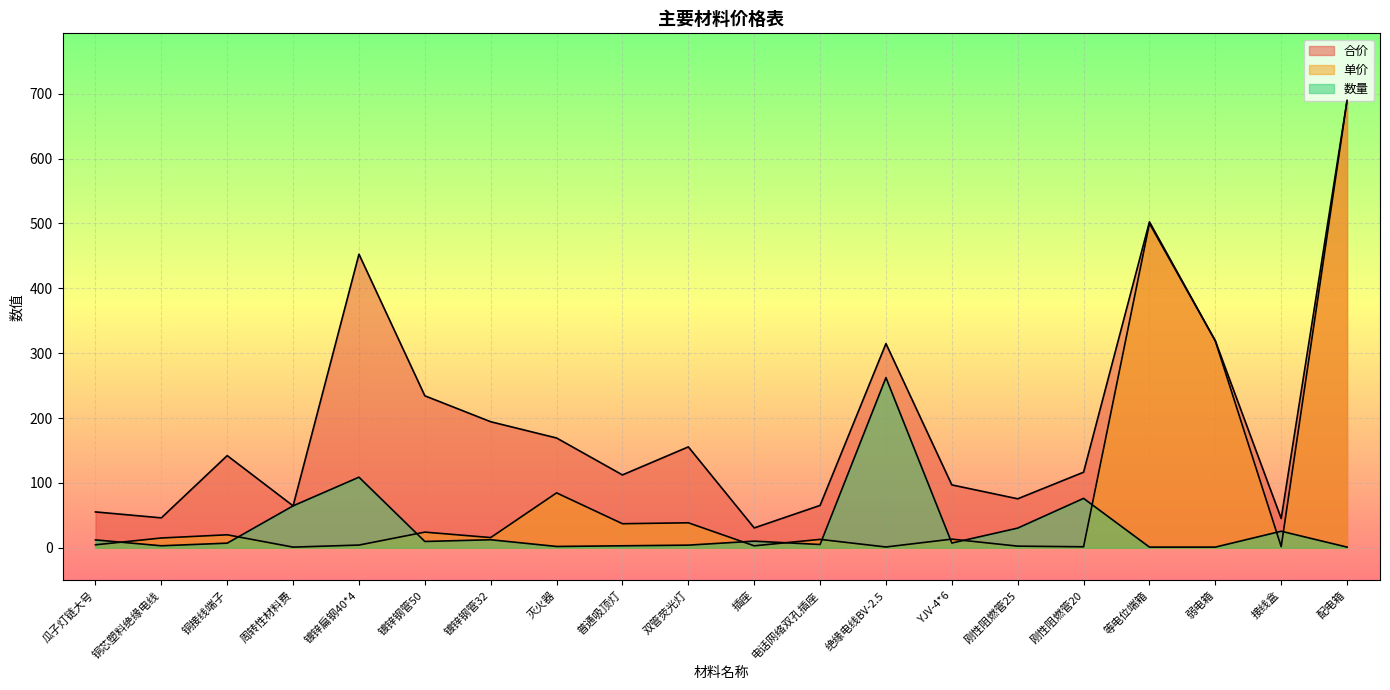

How many data points in 数量 are less than 9?

10